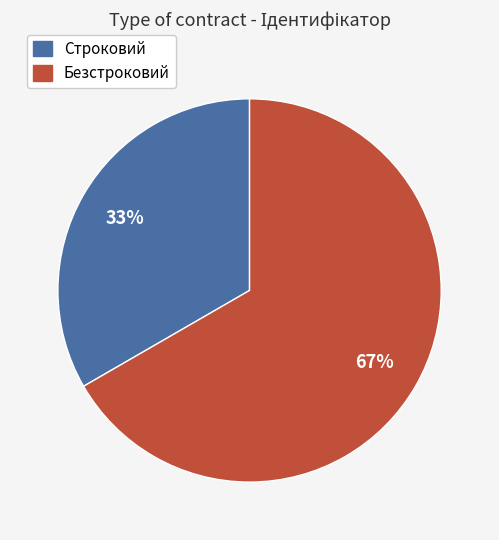

Is the sum of Безстроковий and Строковий greater than half?

Yes